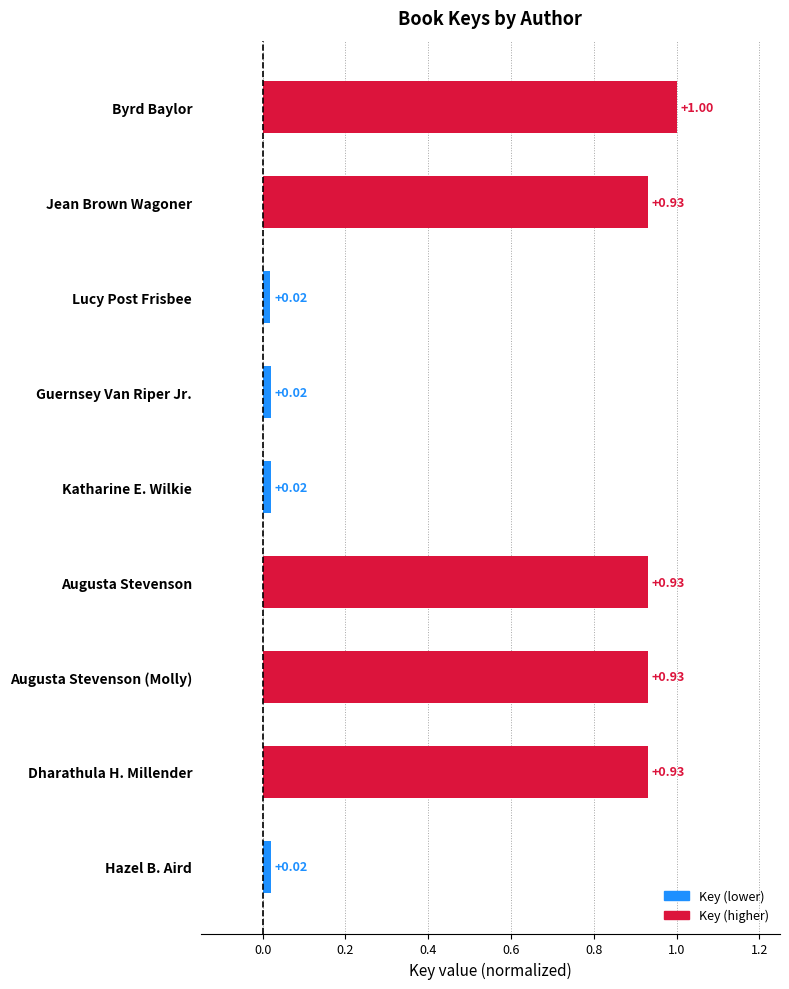

Which label corresponds to the largest value in the chart?

Byrd Baylor